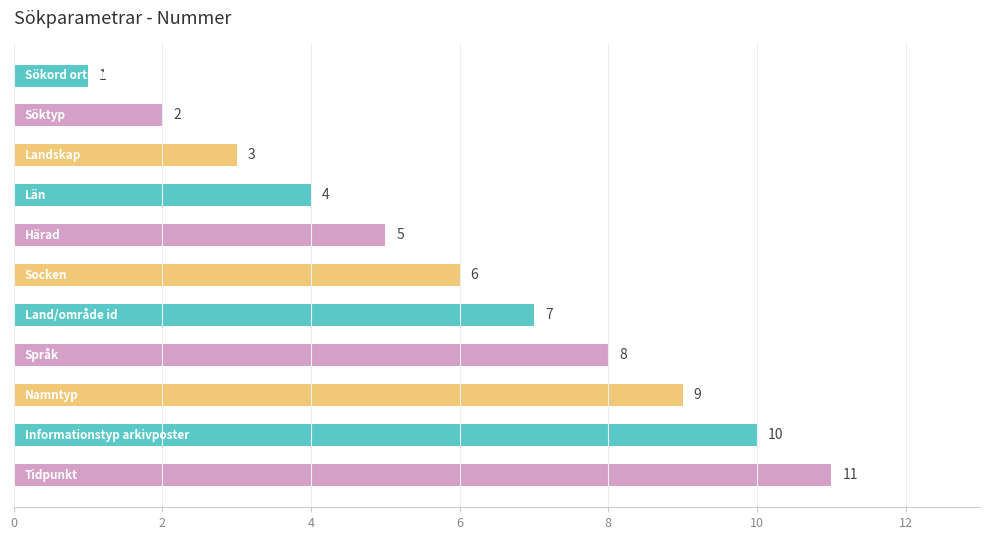

What is the greatest value displayed?

11